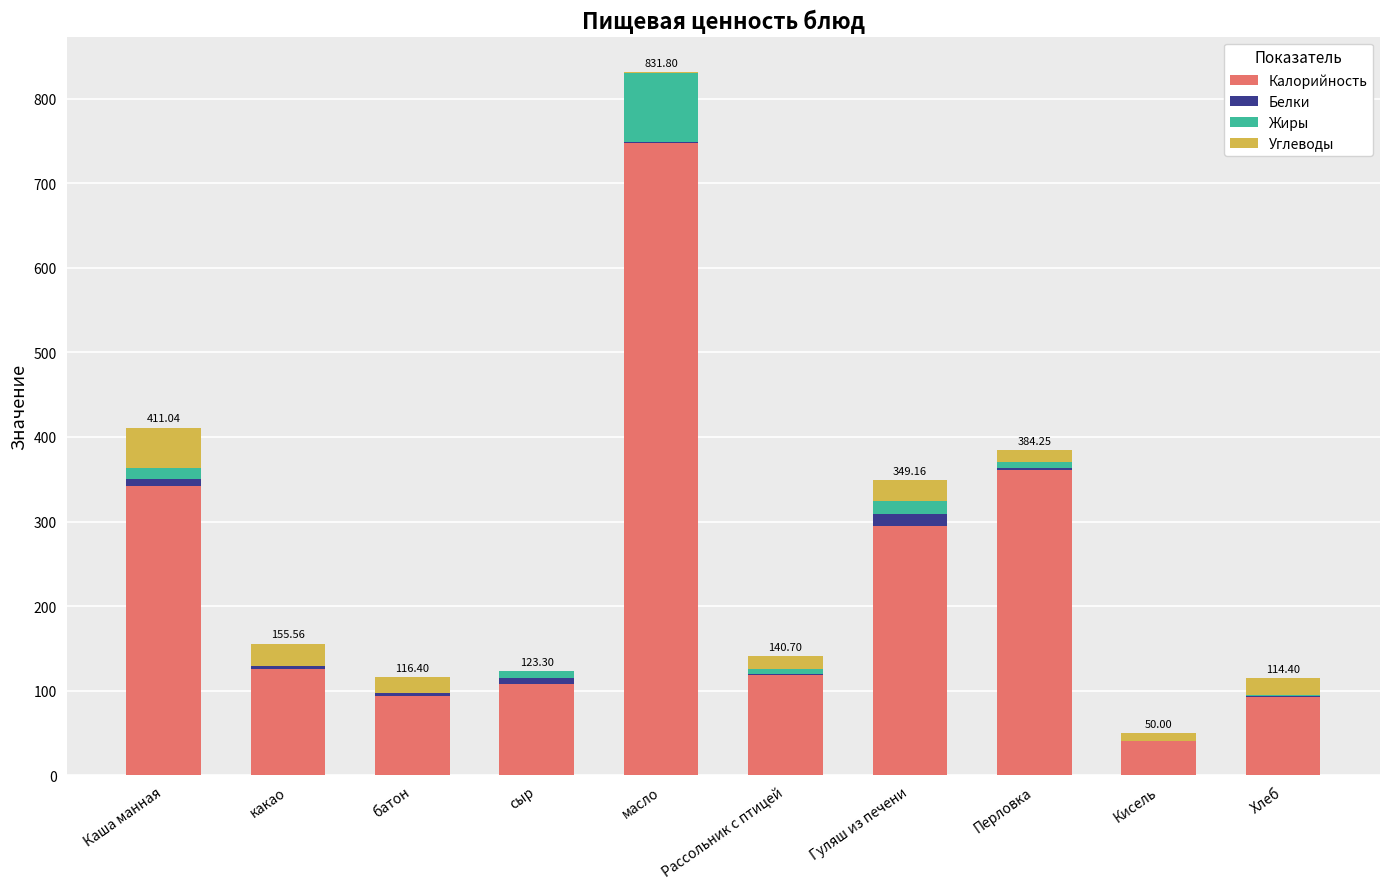

Does the chart contain stacked bars?

Yes